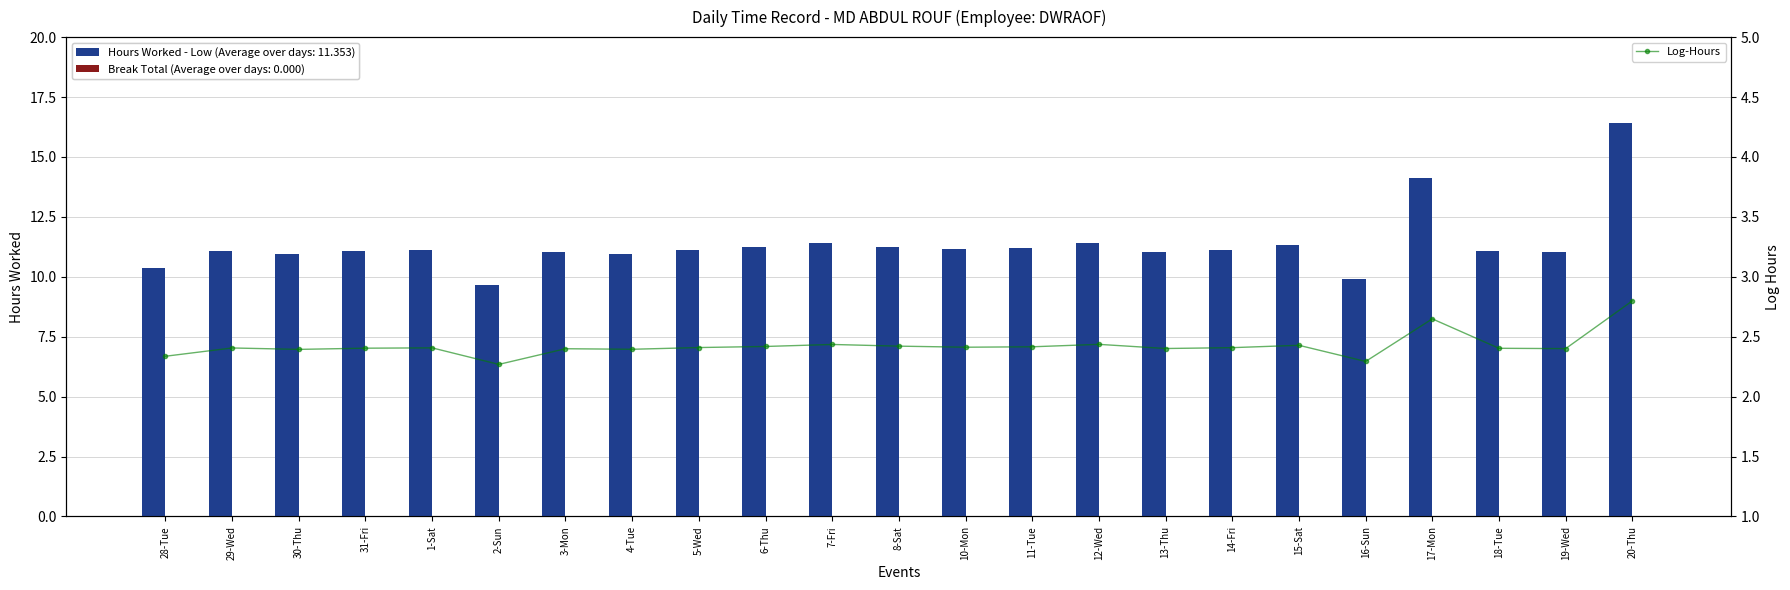

Reading left to right, extract all data points from this chart.

Hours Worked (Low): 10.3	11.1	11.0	11.1	11.1	9.7	11.0	11.0	11.1	11.2	11.4	11.3	11.2	11.2	11.4	11.0	11.1	11.3	9.9	14.1	11.1	11.0	16.4
Break Total: 0.0	0.0	0.0	0.0	0.0	0.0	0.0	0.0	0.0	0.0	0.0	0.0	0.0	0.0	0.0	0.0	0.0	0.0	0.0	0.0	0.0	0.0	0.0
Log-Hours: 2.3	2.4	2.4	2.4	2.4	2.3	2.4	2.4	2.4	2.4	2.4	2.4	2.4	2.4	2.4	2.4	2.4	2.4	2.3	2.6	2.4	2.4	2.8